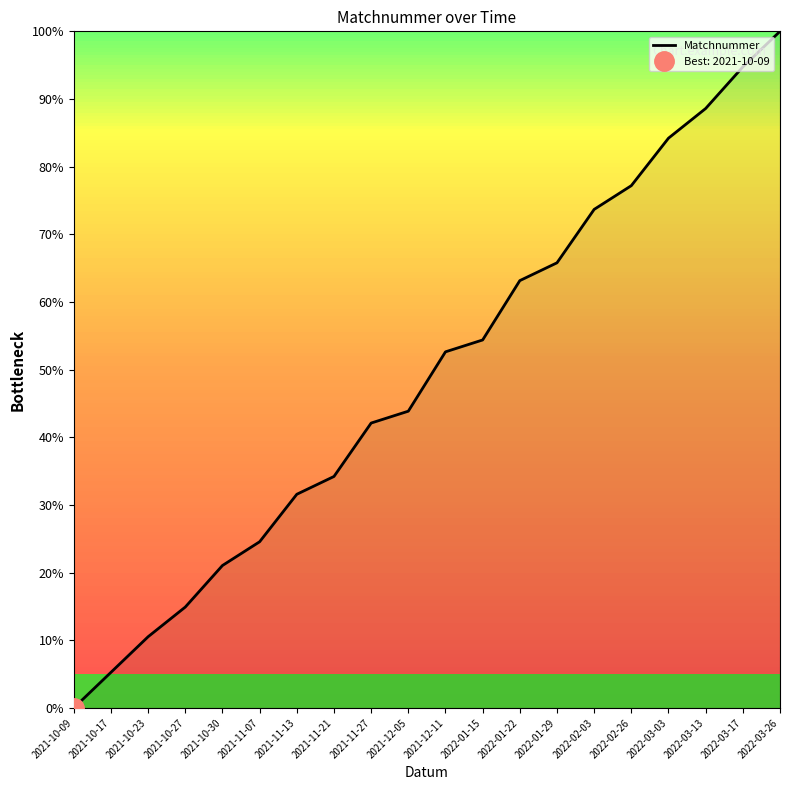

How many values are above zero?

19